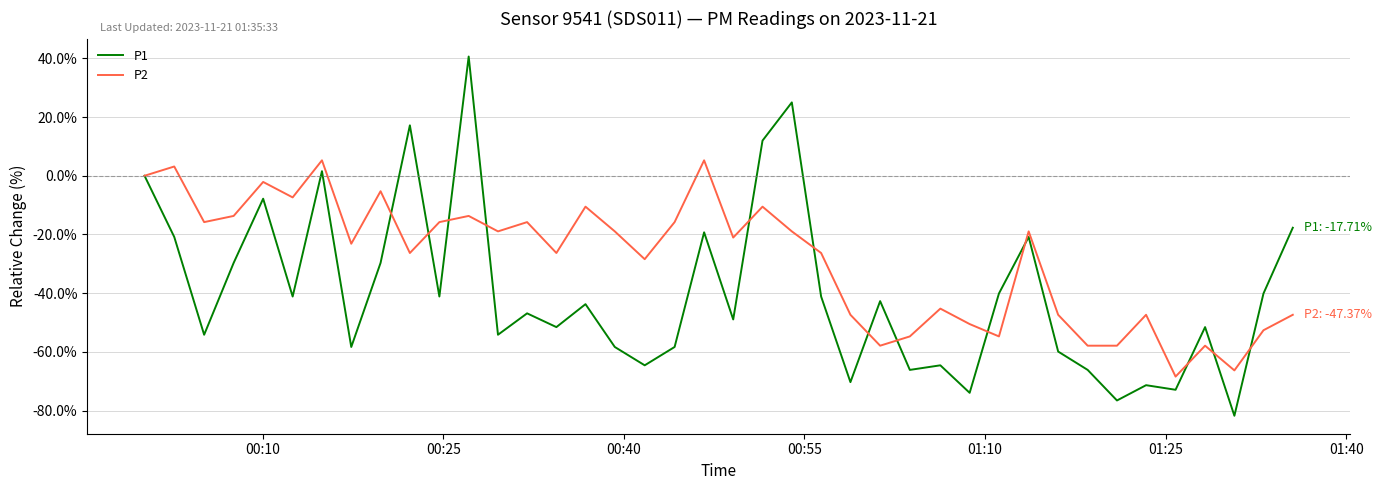

List the series in order of their overall mean, highest first.

P2, P1